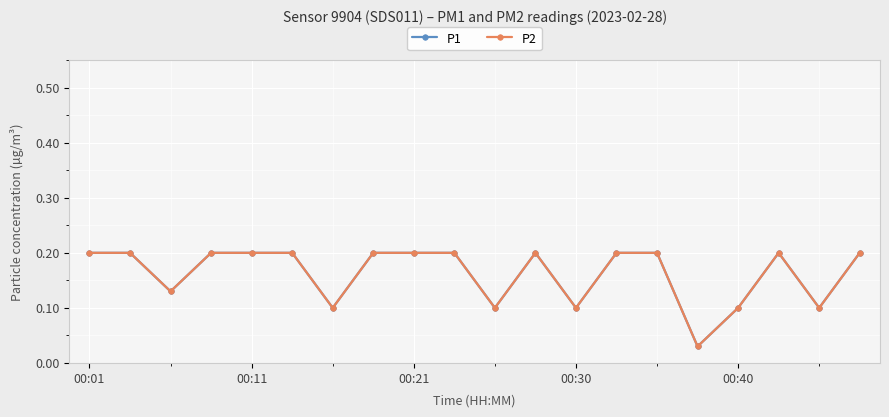

Does the chart have visible grid lines?

Yes